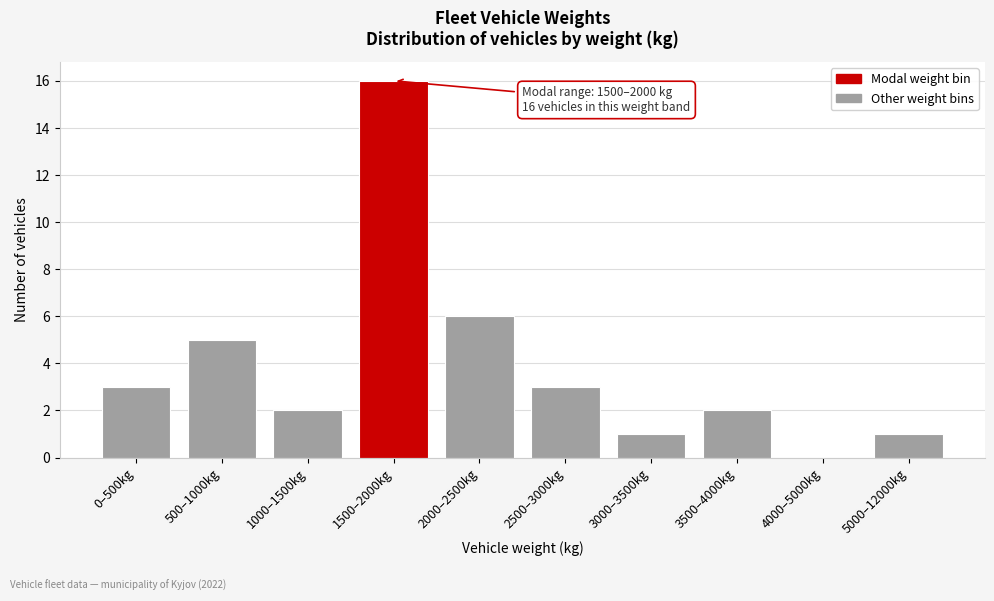

Reading left to right, extract all data points from this chart.

0–500kg=3	500–1000kg=5	1000–1500kg=2	1500–2000kg=16	2000–2500kg=6	2500–3000kg=3	3000–3500kg=1	3500–4000kg=2	4000–5000kg=0	5000–12000kg=1